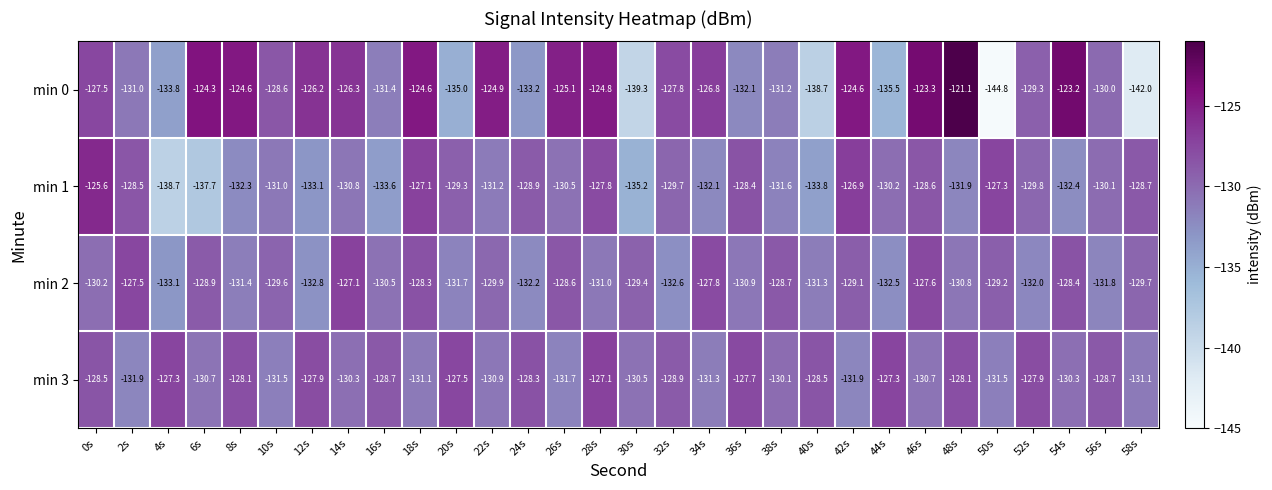

What is the spread (max minus min) of values at 24s?

4.9